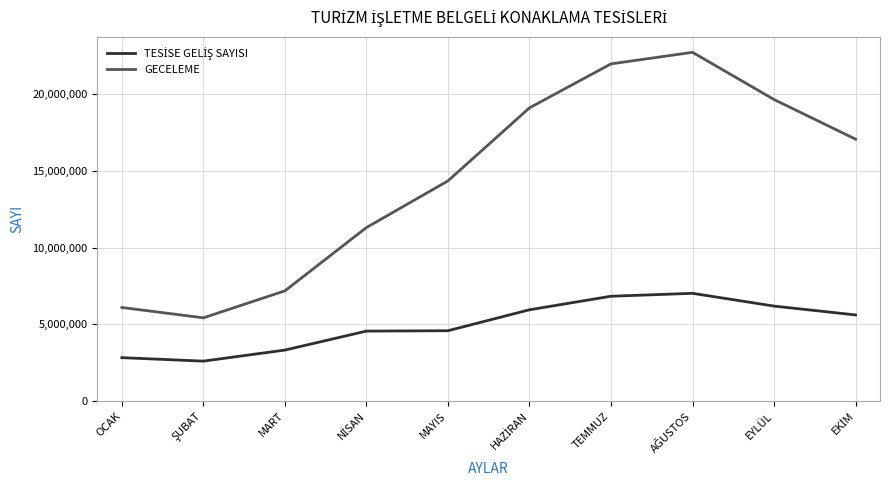

What is the maximum value shown in the chart?

22706728